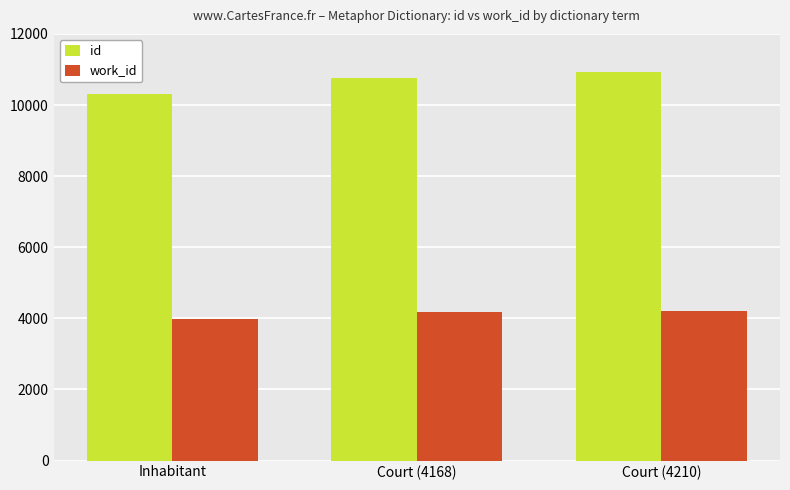

At how many categories does at least one series exceed 5143?

3